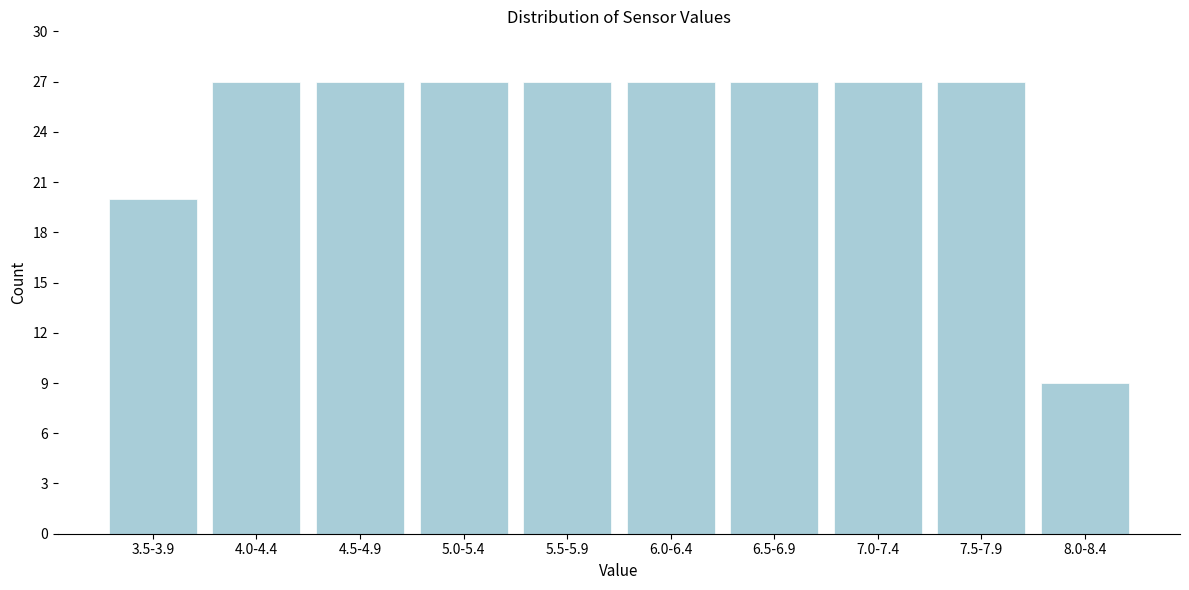

Reading left to right, transcribe all the data shown in this chart.

3.5-3.9=20	4.0-4.4=27	4.5-4.9=27	5.0-5.4=27	5.5-5.9=27	6.0-6.4=27	6.5-6.9=27	7.0-7.4=27	7.5-7.9=27	8.0-8.4=9